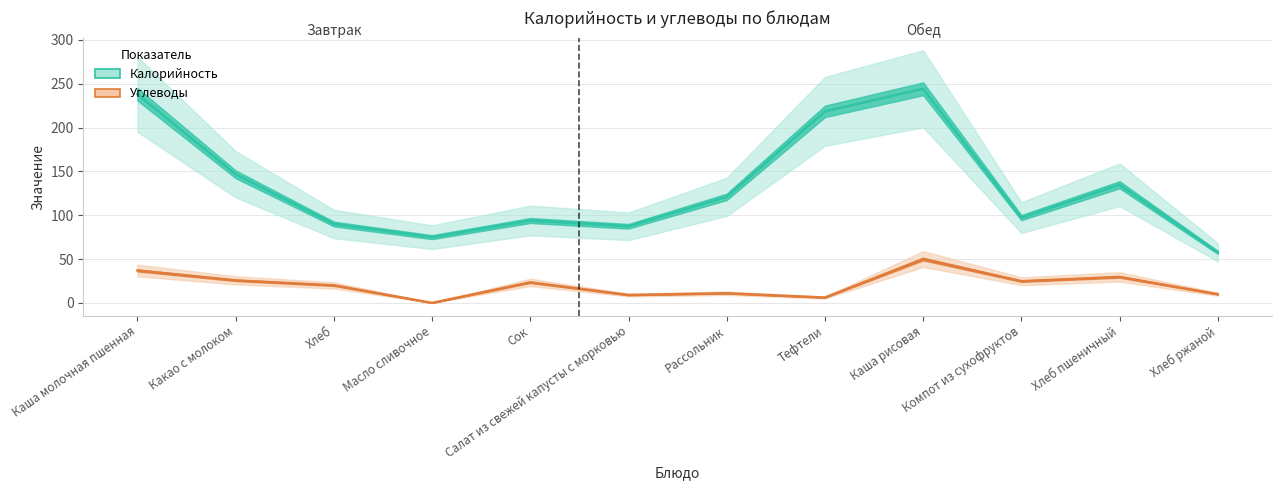

List the series in order of their overall mean, highest first.

Калорийность, Углеводы